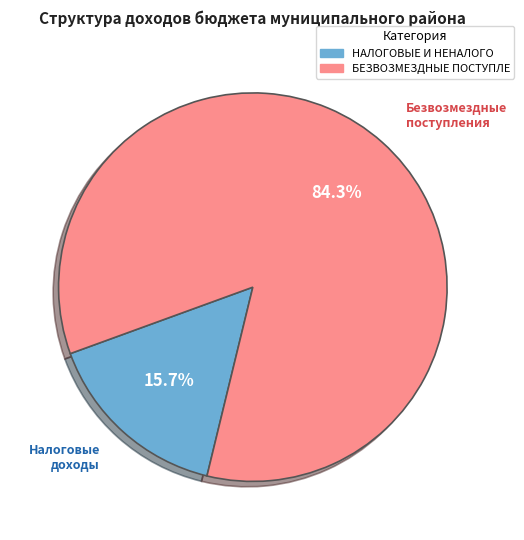

Count the number of slices in the pie.

2